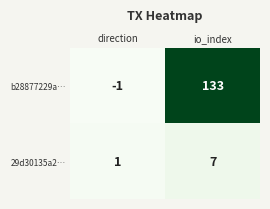

Reading left to right, transcribe all the data shown in this chart.

b28877229a…: direction=-1	io_index=133
29d30135a2…: direction=1	io_index=7